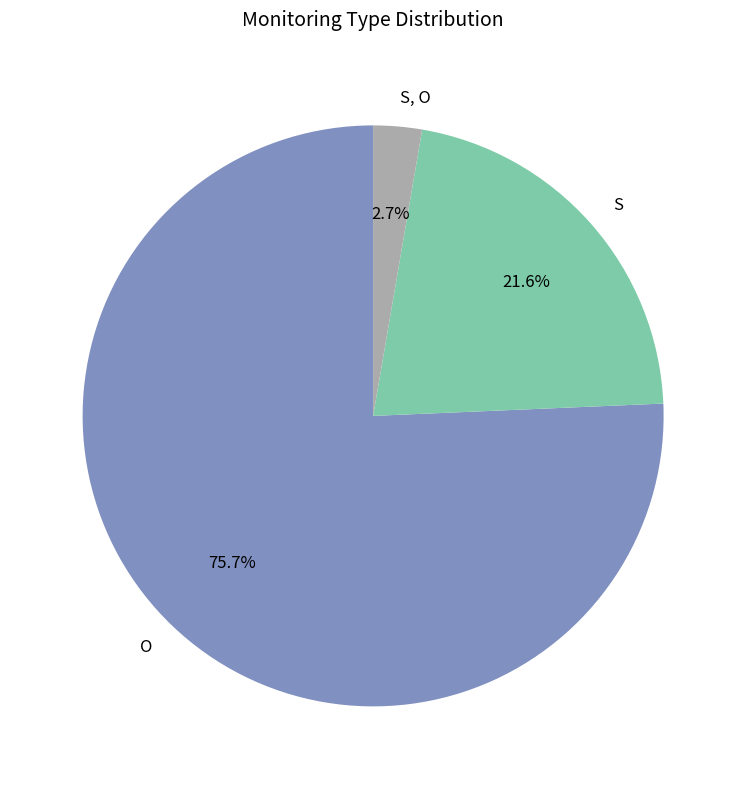

Rank the categories by value from lowest to highest.

S, O, S, O